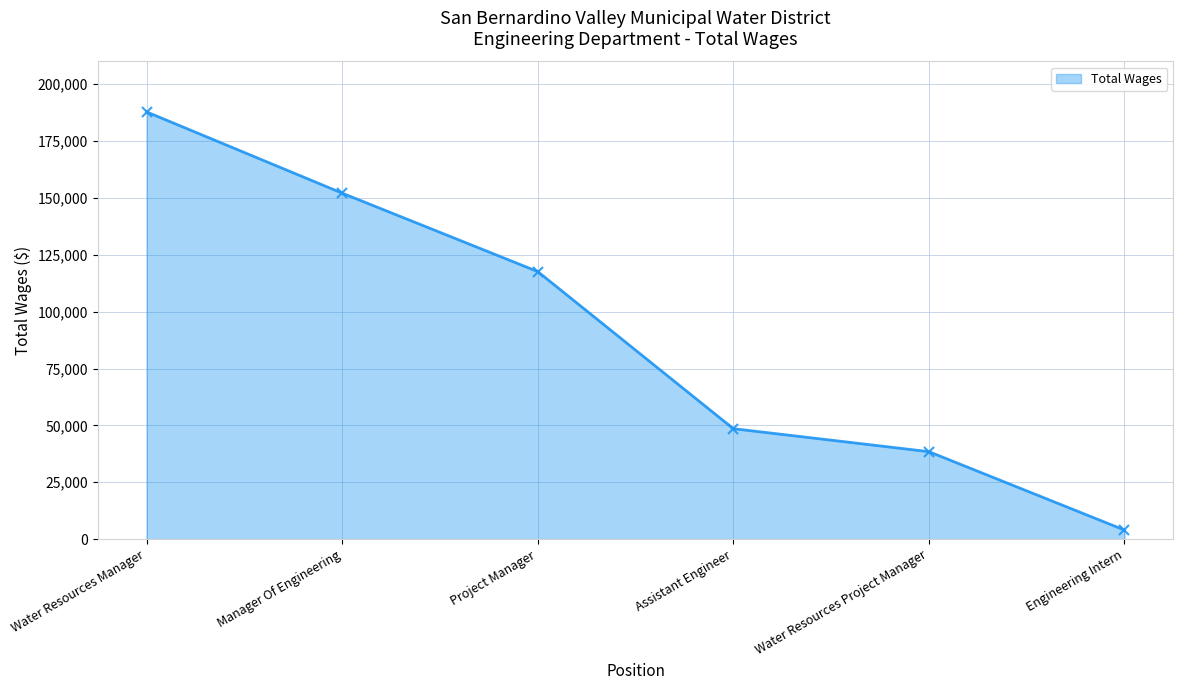

True or false: there are more than 0 points higher than both neighbors.

False